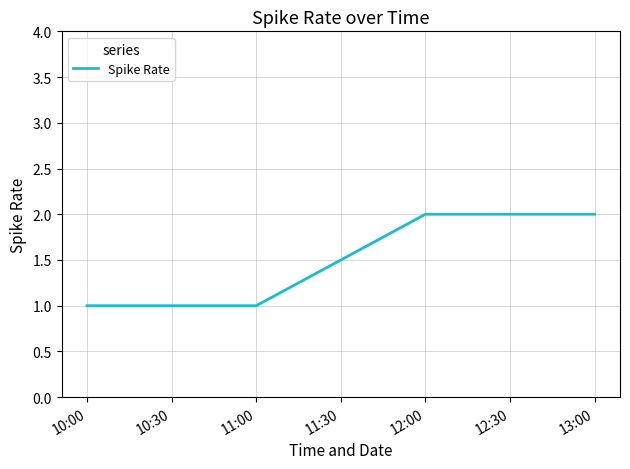

The value at 11:00 is 1. True or false?

True